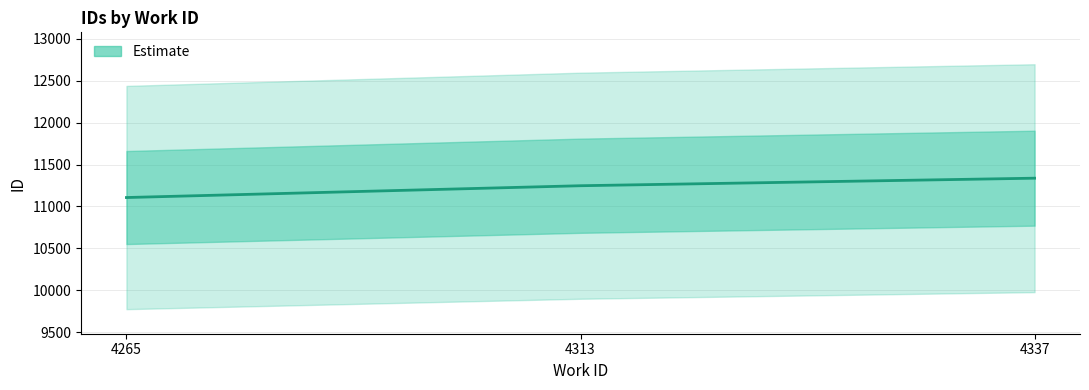

Reading right to left, transcribe all the data shown in this chart.

11338	11248	11107